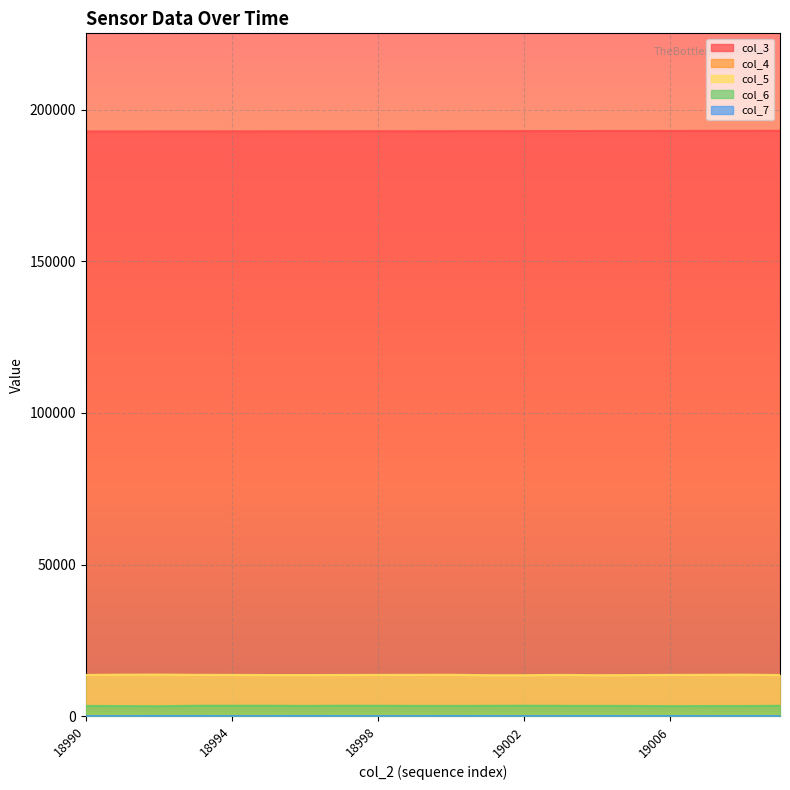

How many lines are shown in the chart?

5